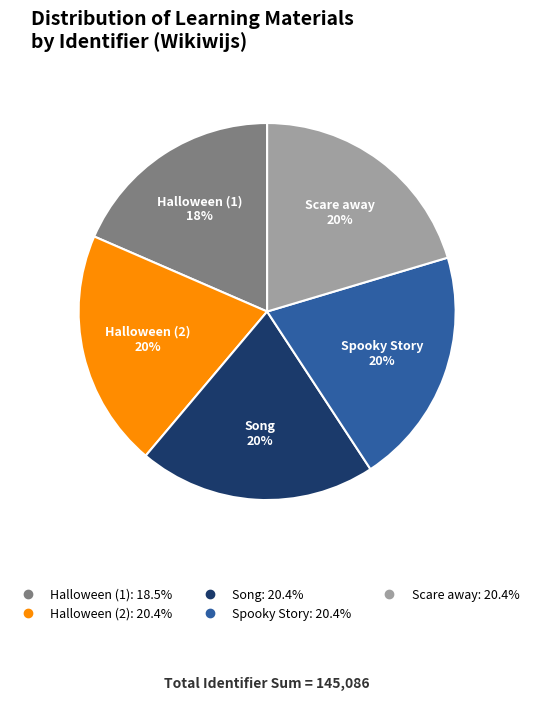

Is there any slice that represents more than half of the pie?

No